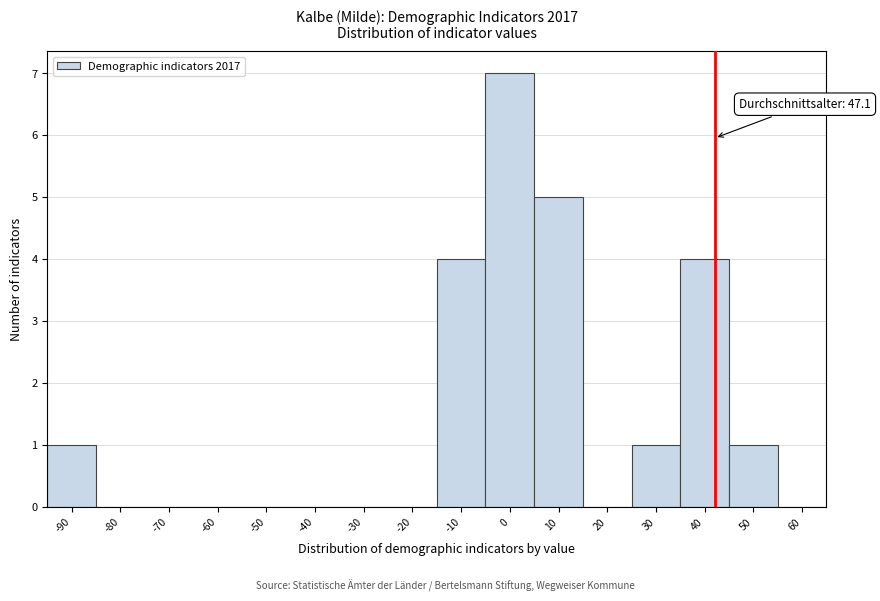

Reading right to left, list all the values displayed in this chart.

60=0	50=1	40=4	30=1	20=0	10=5	0=7	-10=4	-20=0	-30=0	-40=0	-50=0	-60=0	-70=0	-80=0	-90=1